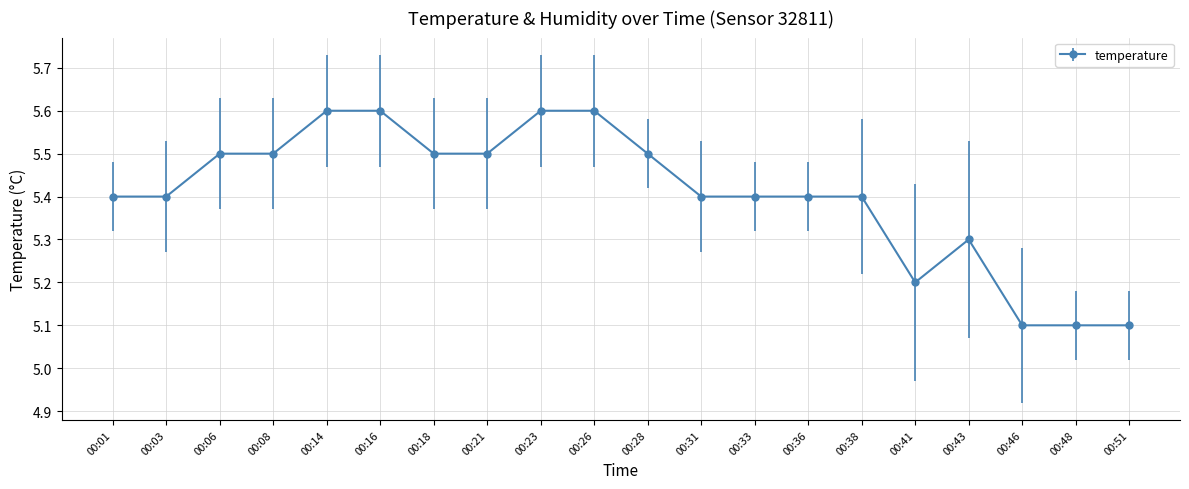

Between 00:26 and 00:06, which is larger?

00:26